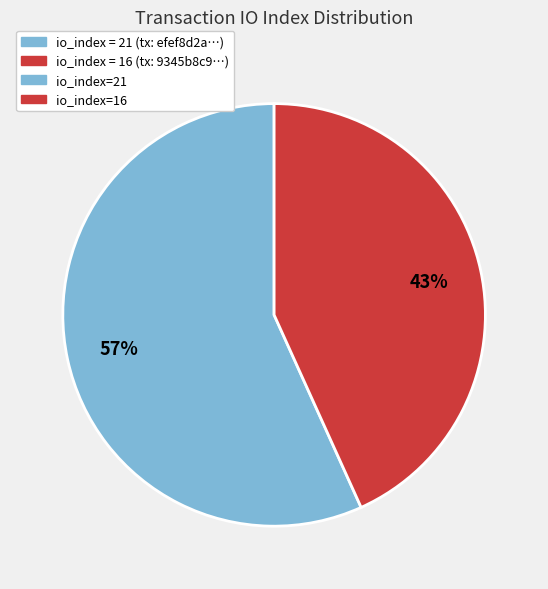

To the nearest percent, what is the difference between the largest and smallest slice percentages?

14%